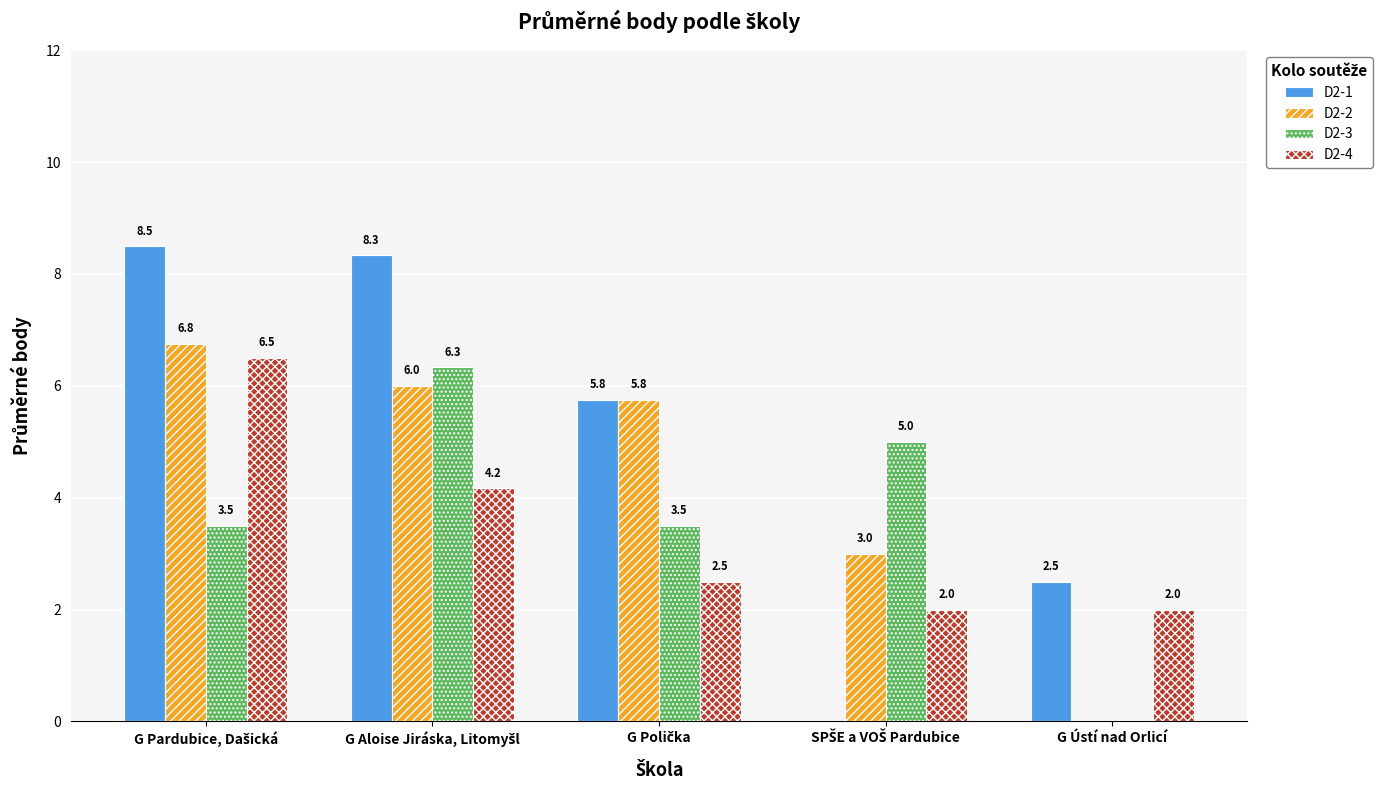

What is the sum of all D2-1 values?

25.1